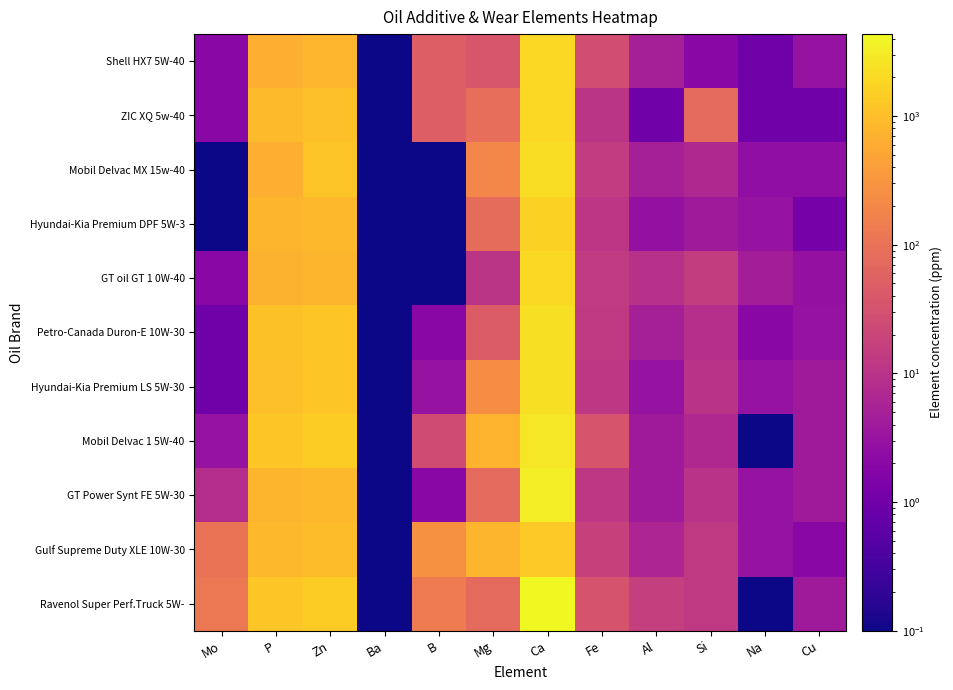

Between Ba and Si, which series saw the biggest shift?

ZIC XQ 5w-40